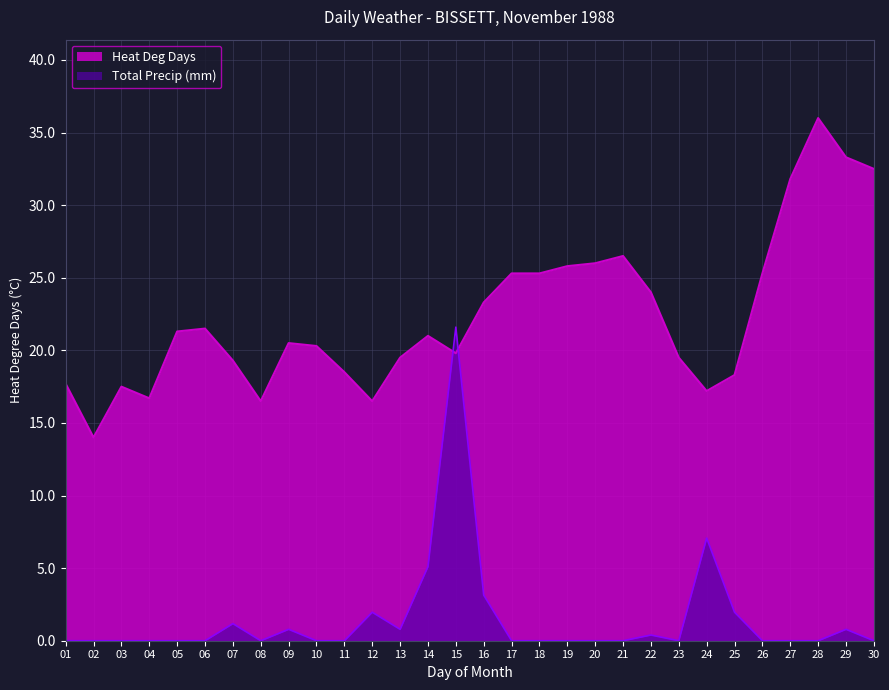

How many values in Total Precip are above zero?

11